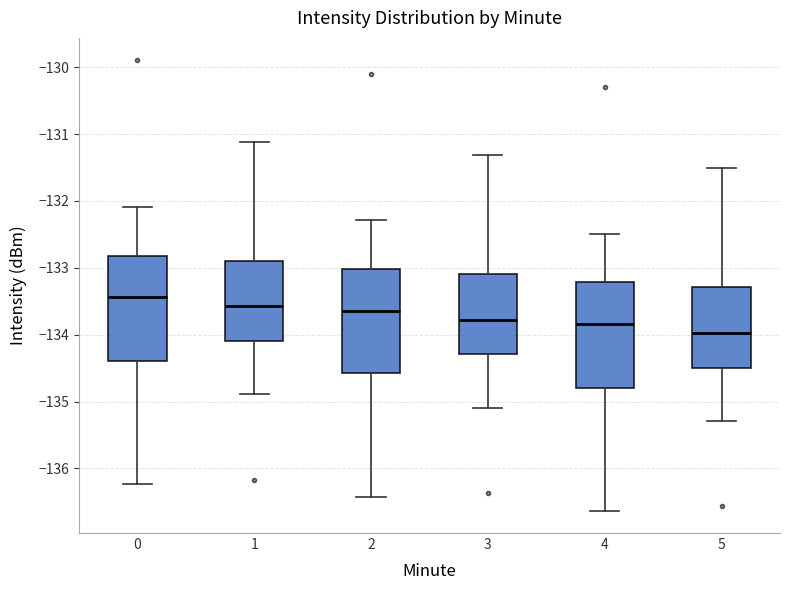

Where does the median line of the box at x = 2 sit on the y-axis? The values are not printed on the chart, so give them approximately, as read against the axis.

-133.6